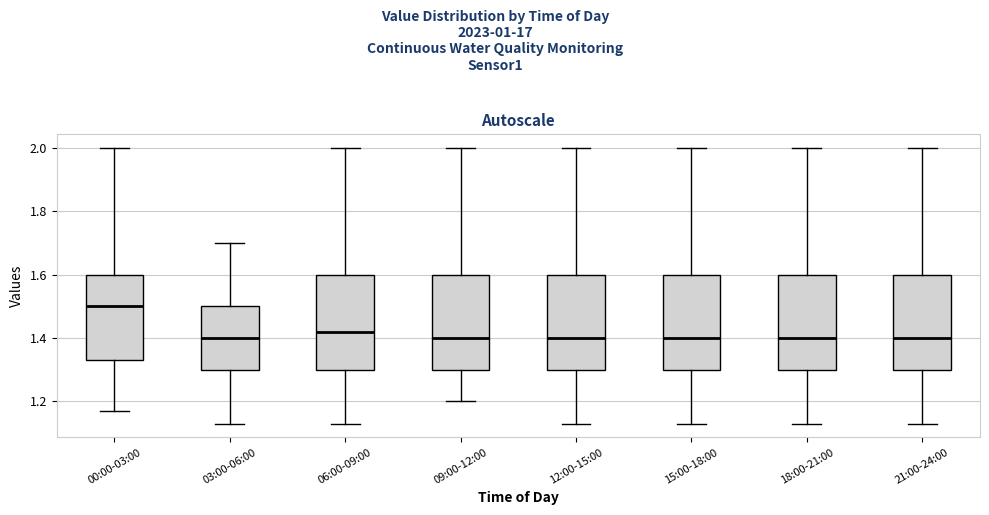

Reading left to right, read every box against the y-axis: the position of its median line, the range the box covers, and the ends of its whiskers. The values are not printed on the chart, so give them approximately, as read against the axis.

00:00-03:00: median 1.50, box 1.34 to 1.60, whiskers 1.18 to 2.00
03:00-06:00: median 1.40, box 1.30 to 1.50, whiskers 1.14 to 1.70
06:00-09:00: median 1.42, box 1.30 to 1.60, whiskers 1.14 to 2.00
09:00-12:00: median 1.40, box 1.30 to 1.60, whiskers 1.20 to 2.00
12:00-15:00: median 1.40, box 1.30 to 1.60, whiskers 1.14 to 2.00
15:00-18:00: median 1.40, box 1.30 to 1.60, whiskers 1.14 to 2.00
18:00-21:00: median 1.40, box 1.30 to 1.60, whiskers 1.14 to 2.00
21:00-24:00: median 1.40, box 1.30 to 1.60, whiskers 1.14 to 2.00